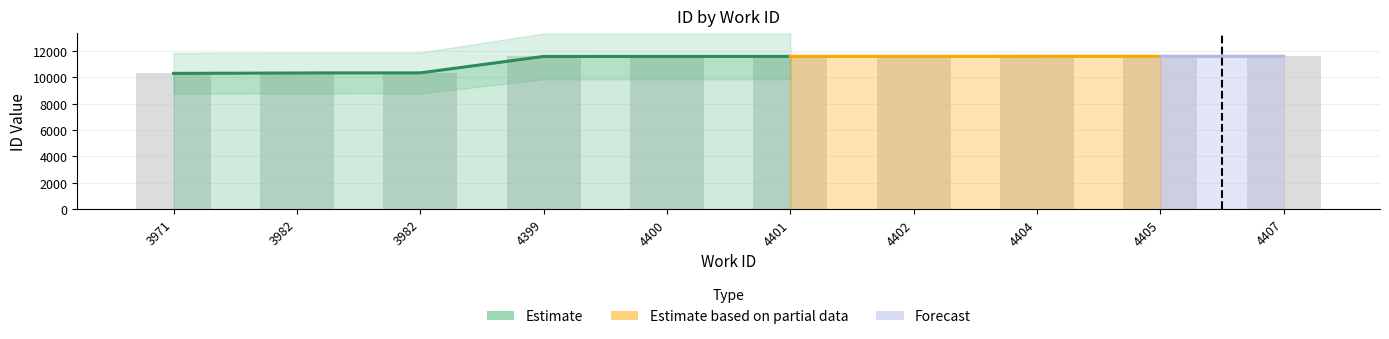

Which label corresponds to the largest value in the chart?

4407